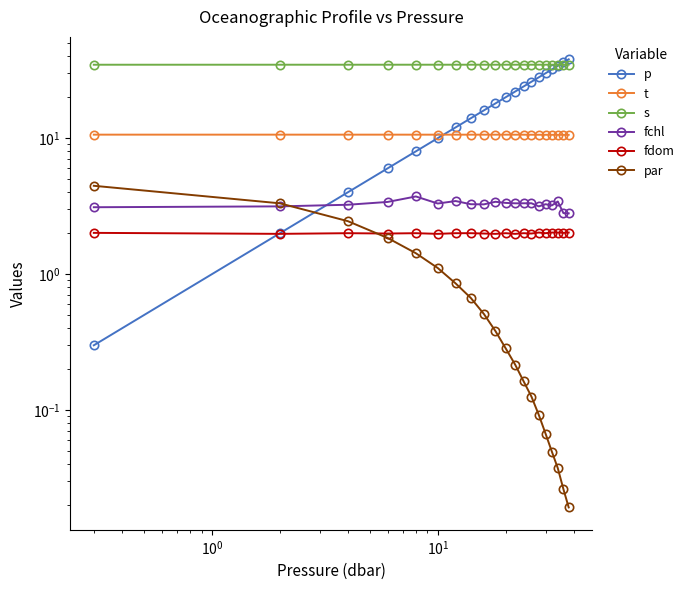

True or false: p has a value of 36.4 at 12.

False